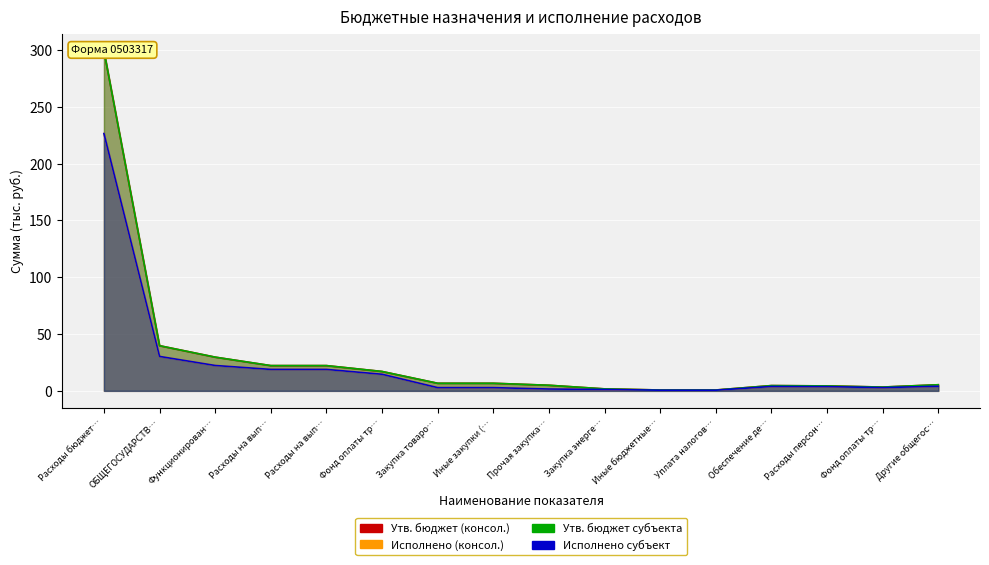

What is the sum of the Исполнено субъект values at Фонд оплаты тр… and Другие общегос…?

7.0